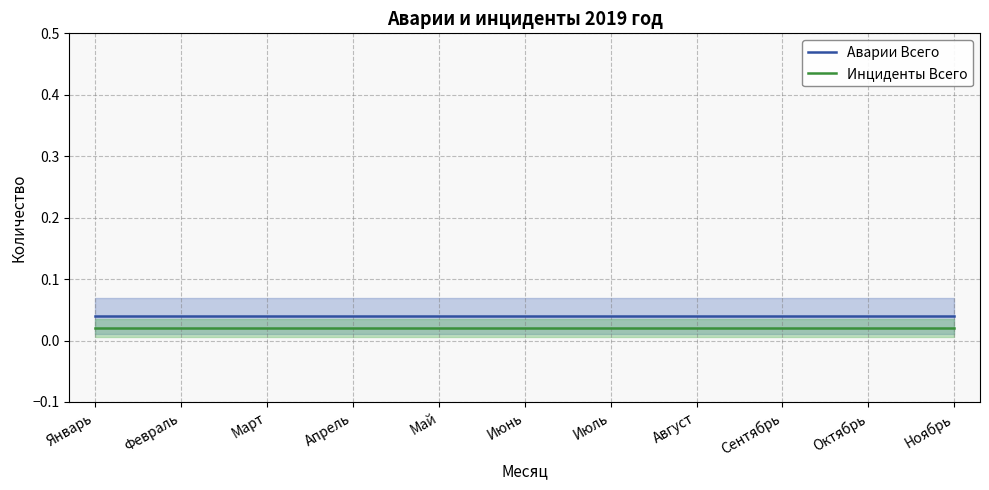

At which category is the sum across all series the highest?

Январь